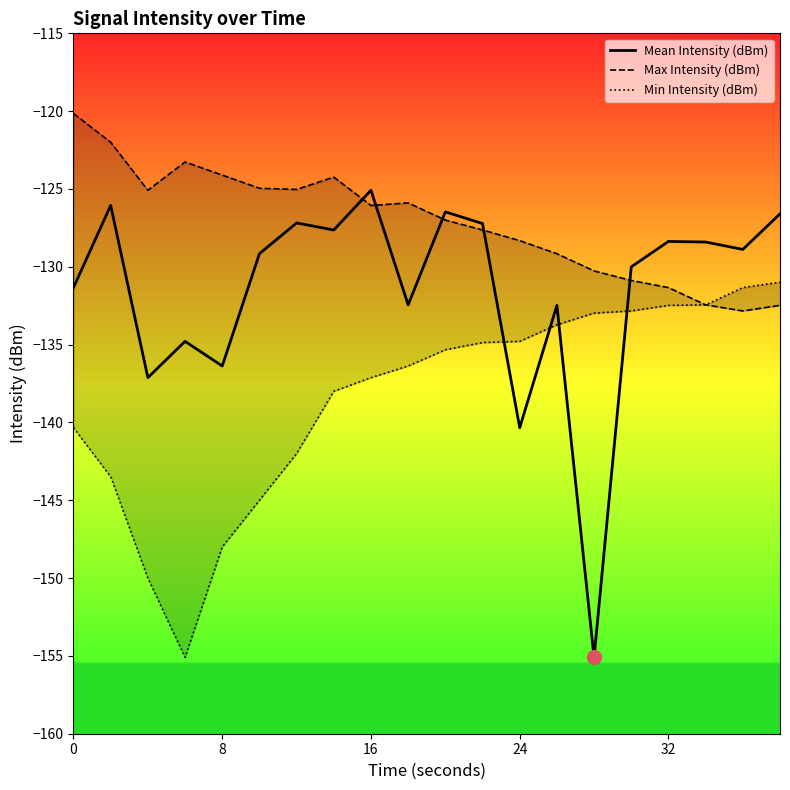

True or false: Min Intensity (dBm) and Max Intensity (dBm) intersect in this chart.

False